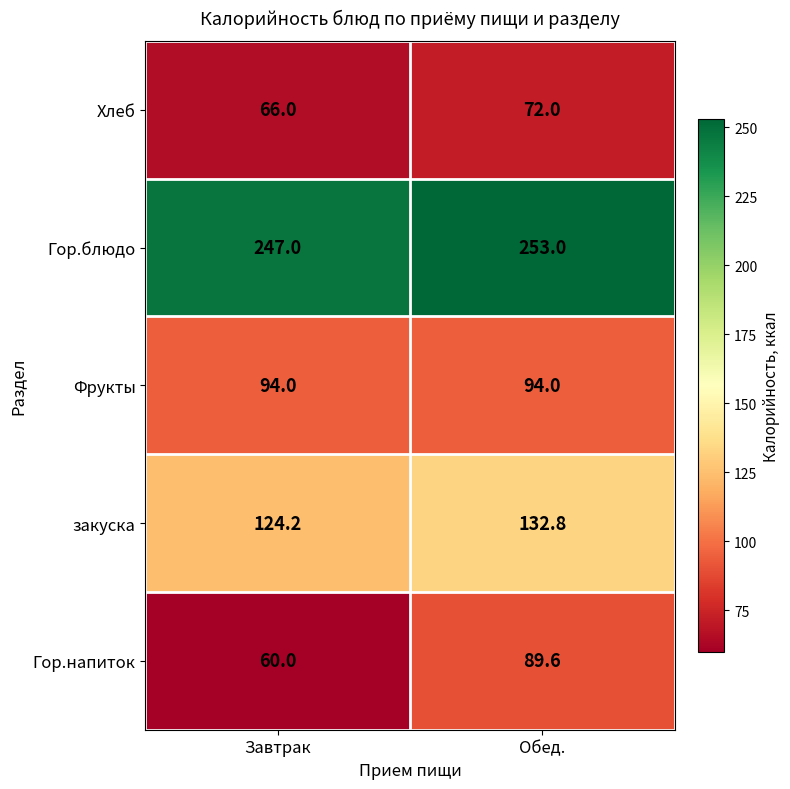

How many categories are shown in the chart?

2